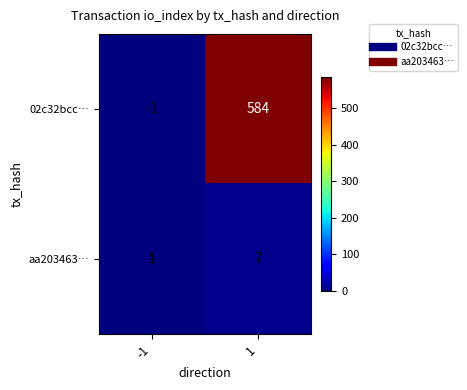

Reading right to left, extract all data points from this chart.

02c32bcc…: 1=584	-1=-1
aa203463…: 1=7	-1=1